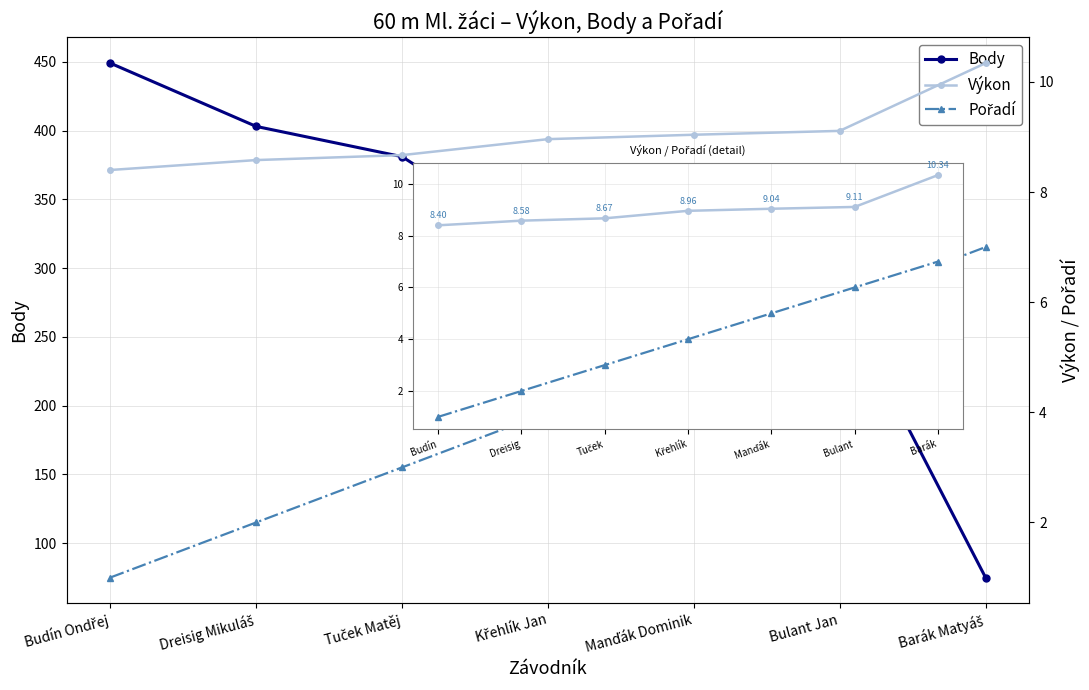

At which category is the sum across all series the highest?

Budín Ondřej